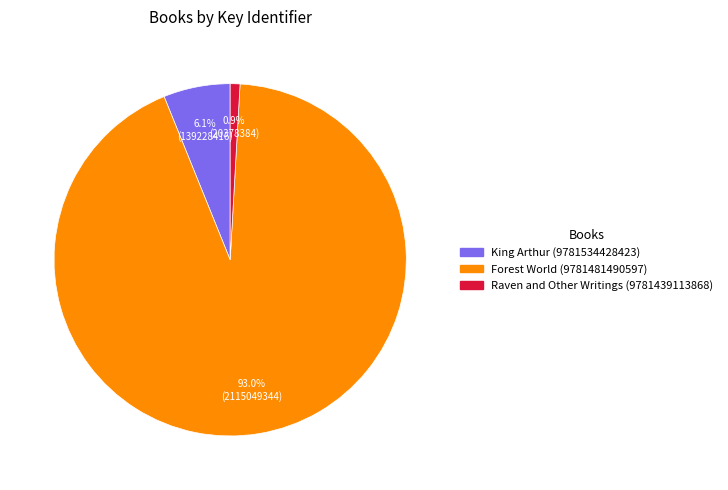

Count the number of slices in the pie.

3